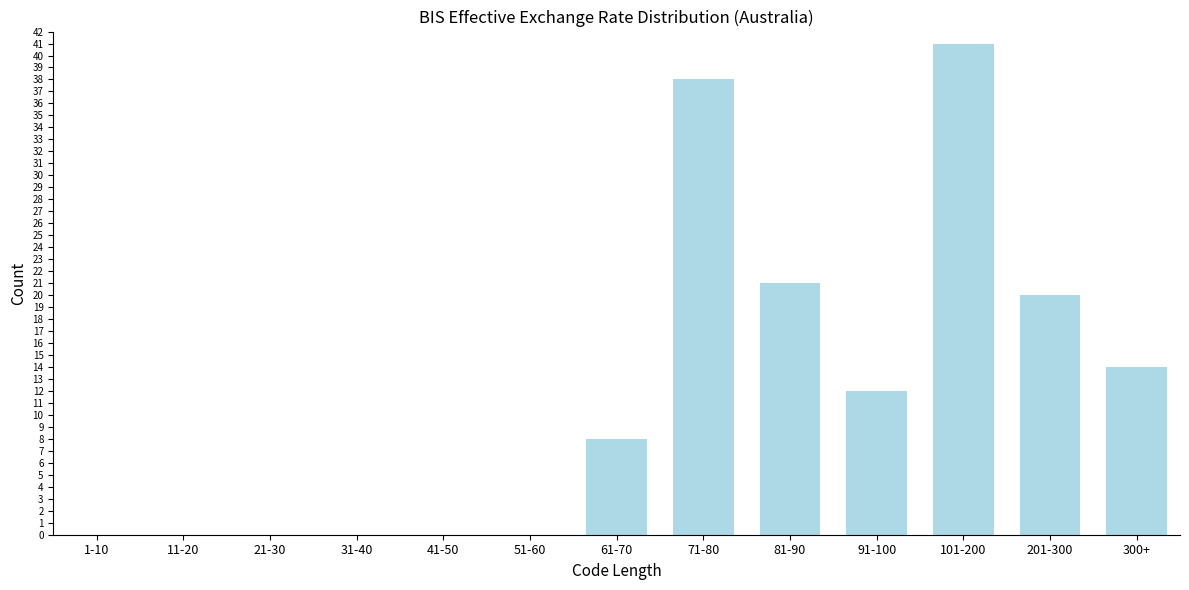

Reading left to right, transcribe all the data shown in this chart.

1-10=0	11-20=0	21-30=0	31-40=0	41-50=0	51-60=0	61-70=8	71-80=38	81-90=21	91-100=12	101-200=41	201-300=20	300+=14